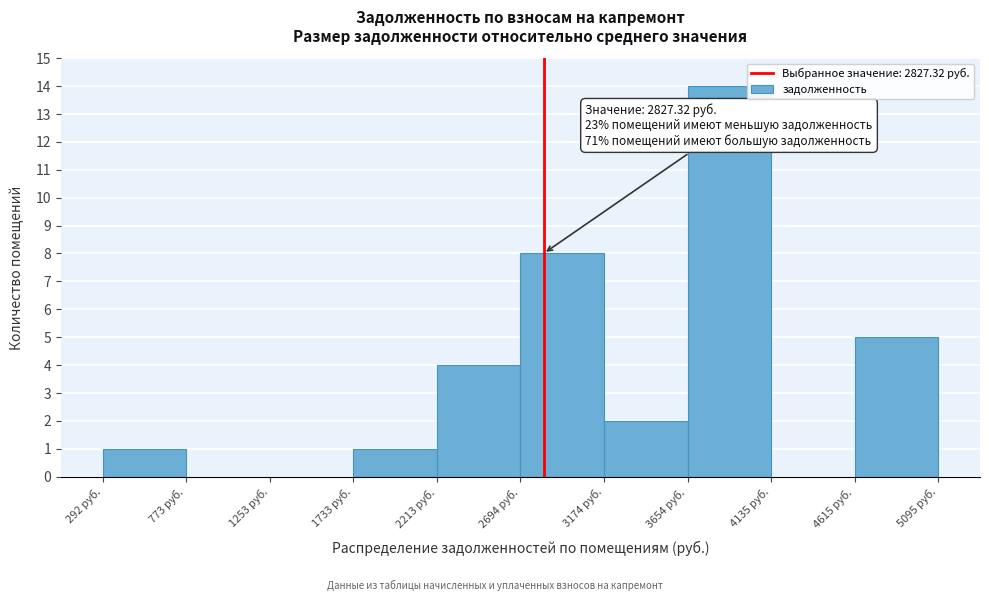

Over which range of the x-axis is the bar tallest?

3650 to 4150